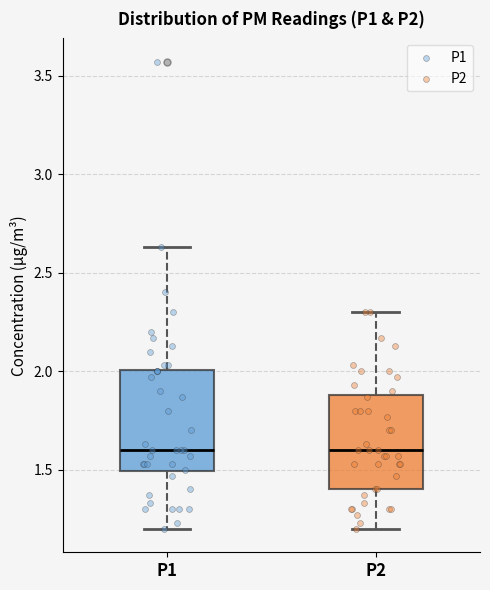

Where does the lower whisker of the box for P1 end on the y-axis? The values are not printed on the chart, so give them approximately, as read against the axis.

1.20